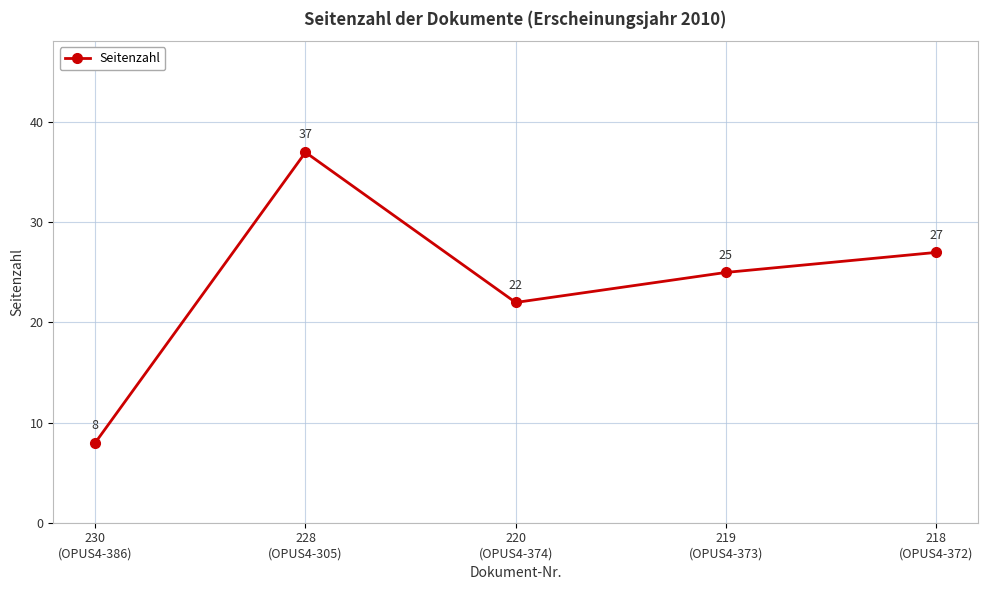

Approximately how many times larger is the value at 230
(OPUS4-386) compared to 220
(OPUS4-374)?

0.4